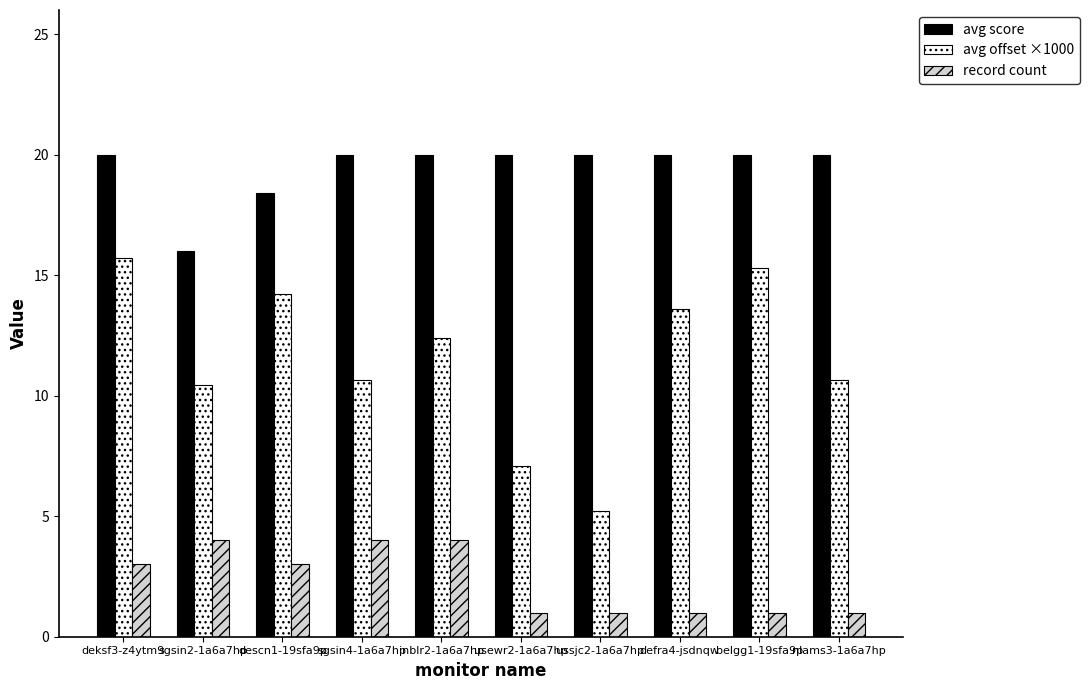

What is the greatest value displayed?

20.0